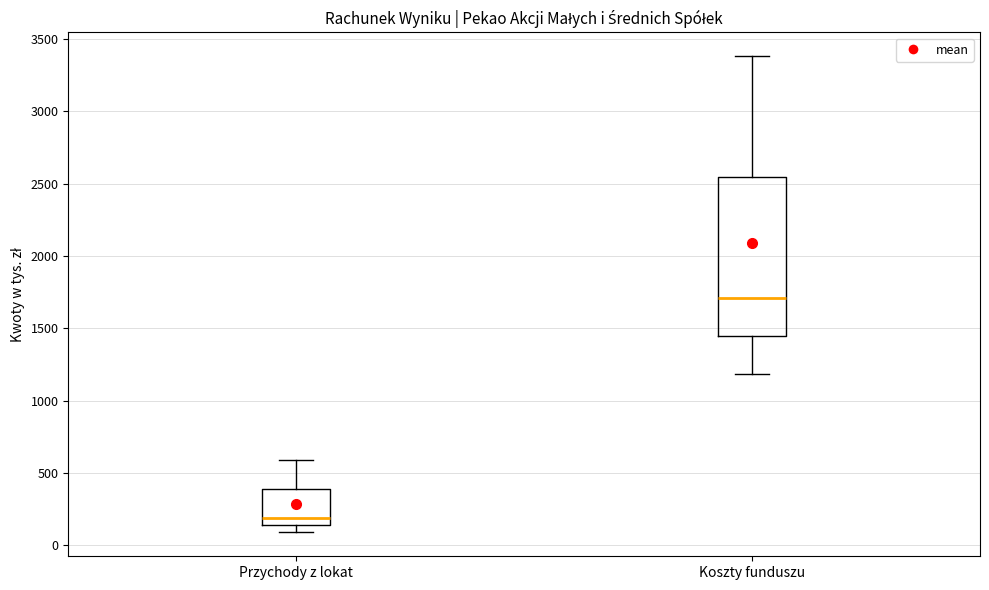

Where is the lower edge of the box for Koszty funduszu on the y-axis? The values are not printed on the chart, so give them approximately, as read against the axis.

1450